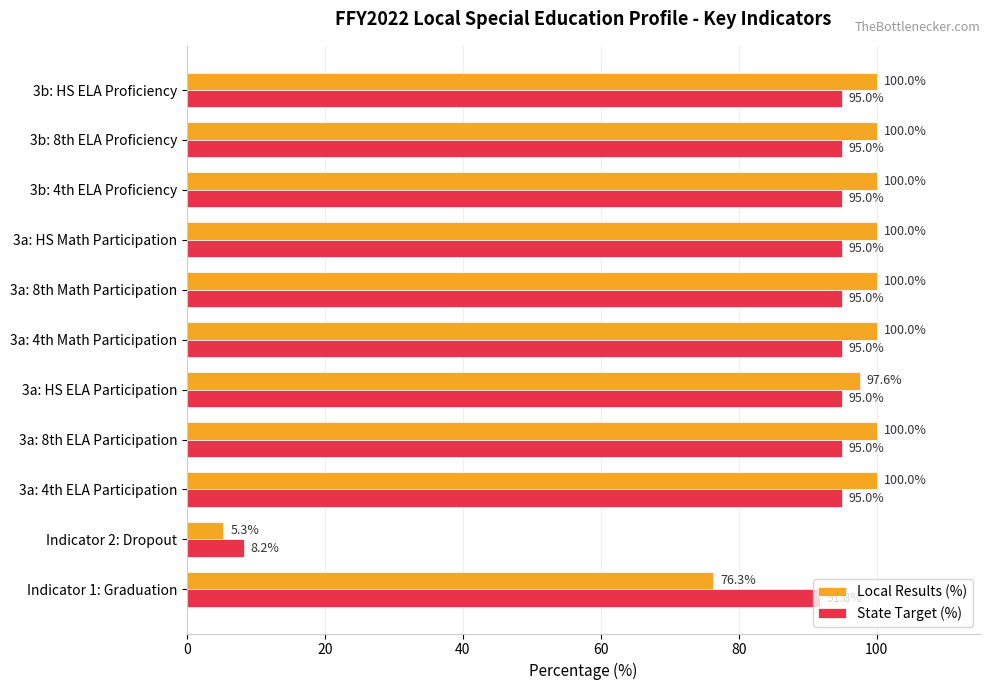

What is the difference between the highest and lowest values at 3b: 4th ELA Proficiency?

5.0